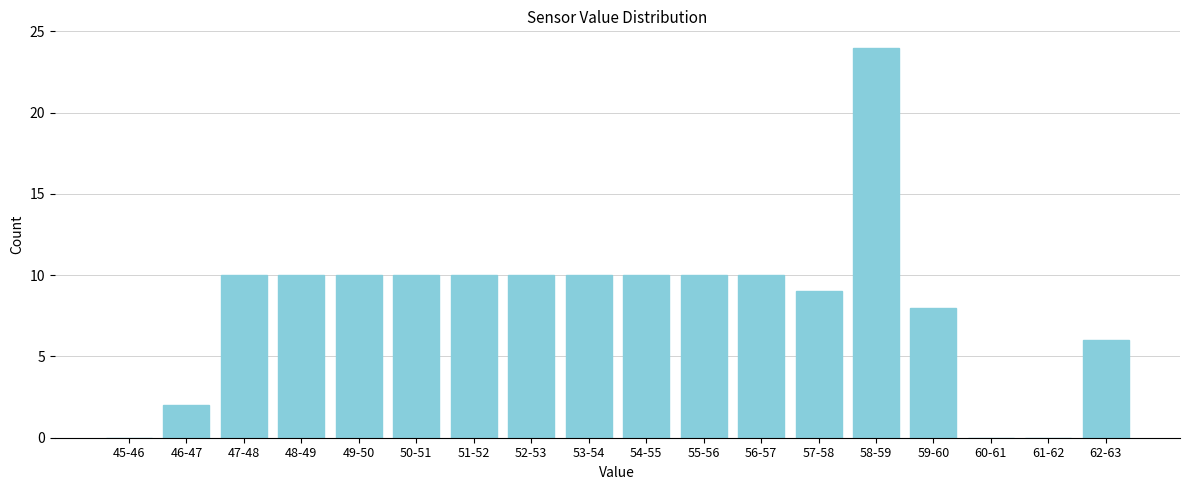

Reading left to right, list all the values displayed in this chart.

45-46=0	46-47=2	47-48=10	48-49=10	49-50=10	50-51=10	51-52=10	52-53=10	53-54=10	54-55=10	55-56=10	56-57=10	57-58=9	58-59=24	59-60=8	60-61=0	61-62=0	62-63=6